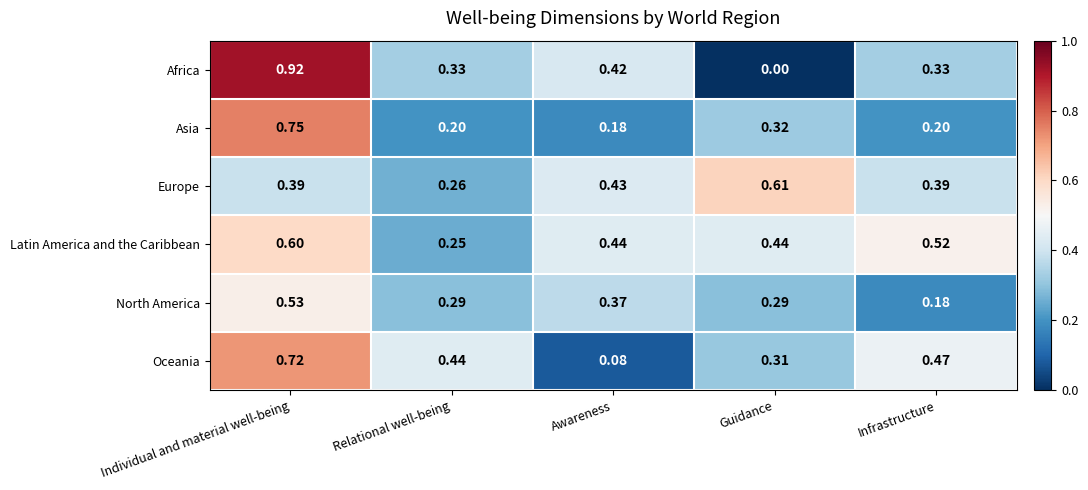

Rank the series at Relational well-being from highest to lowest value.

Oceania, Africa, North America, Europe, Latin America and the Caribbean, Asia